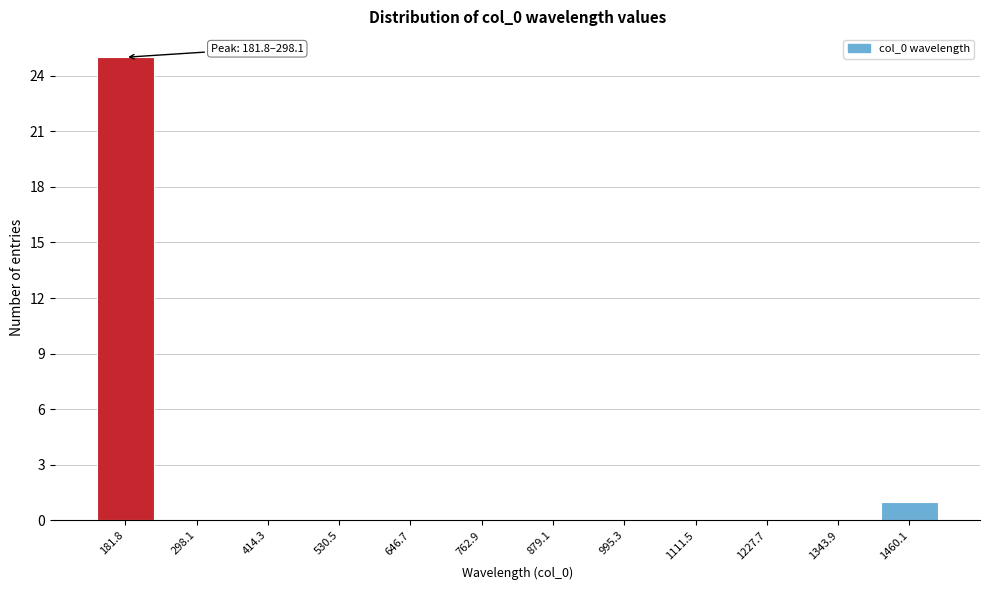

Reading left to right, extract all data points from this chart.

181.8=25	298.1=0	414.3=0	530.5=0	646.7=0	762.9=0	879.1=0	995.3=0	1111.5=0	1227.7=0	1343.9=0	1460.1=1